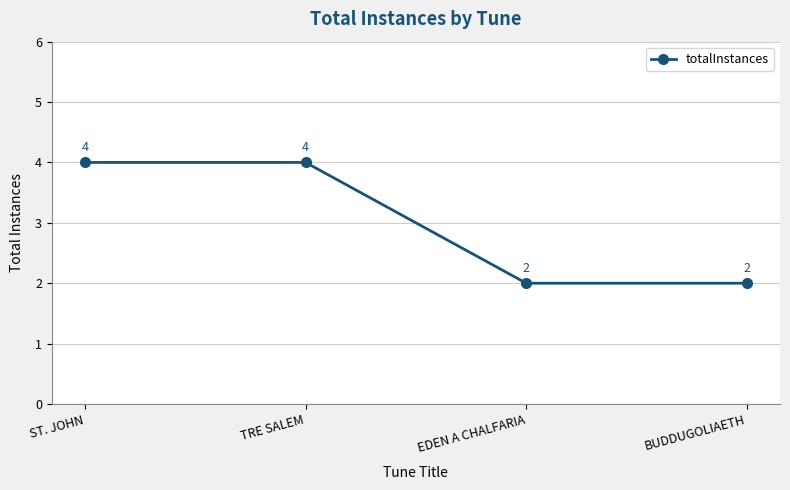

How many lines are shown in the chart?

1